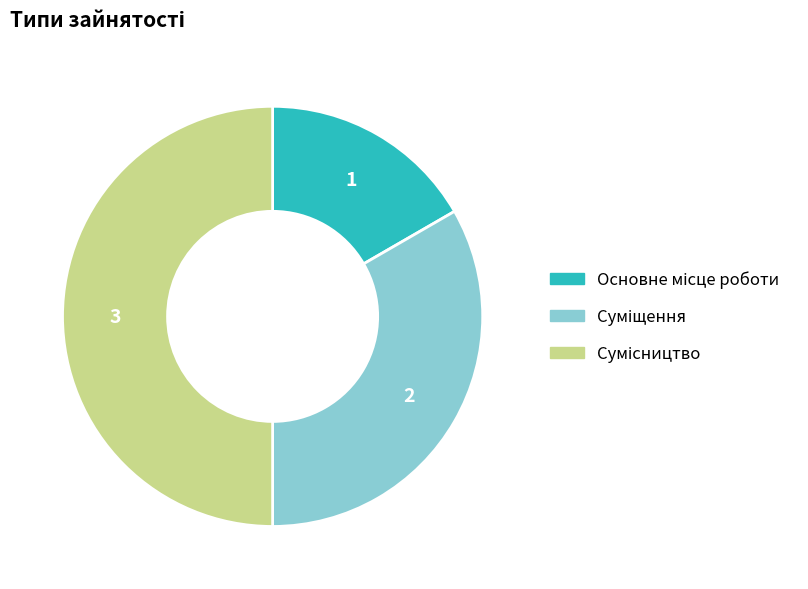

How many slices are in this pie chart?

3